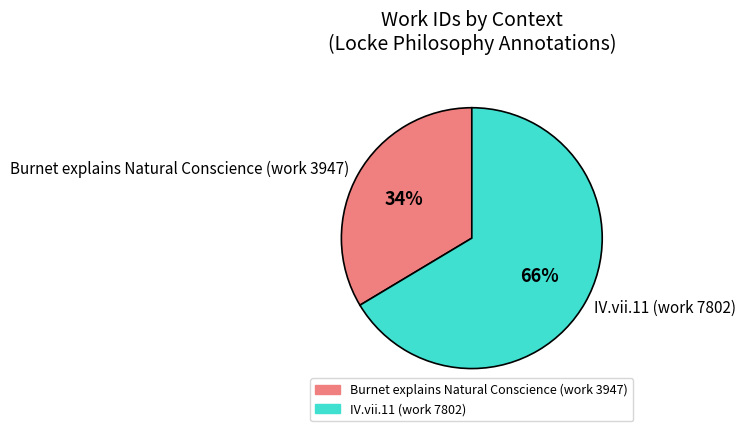

Combined, do IV.vii.11 (work 7802) and Burnet explains Natural Conscience (work 3947) account for over 50%?

Yes